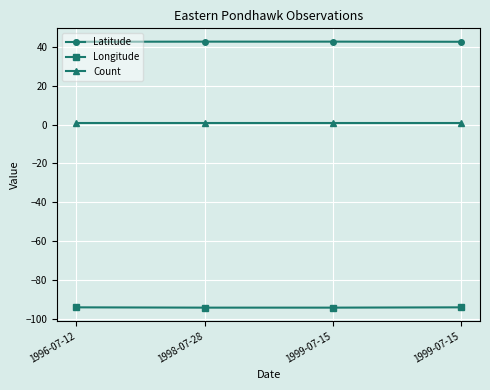

Which category has the lowest value across all series?

1998-07-28